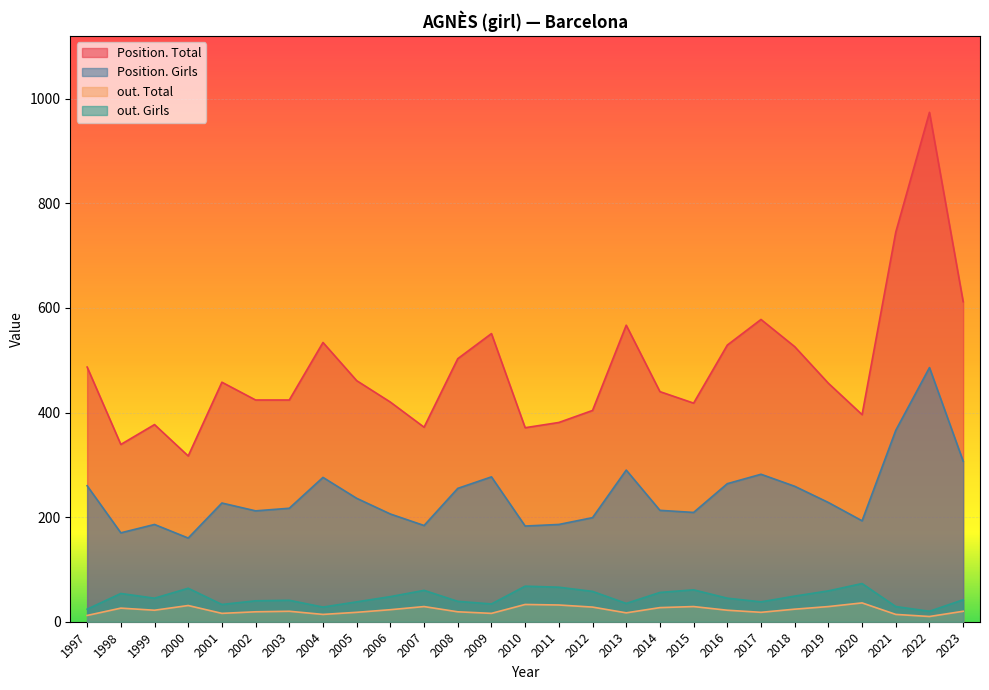

What is the spread (max minus min) of values at 2020?

360